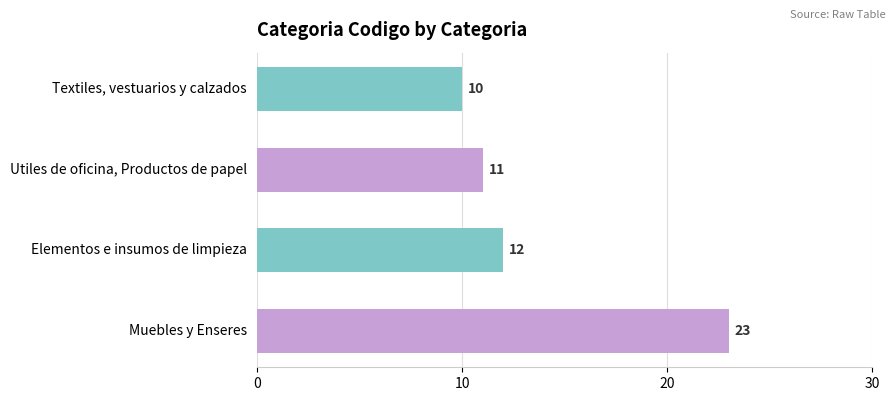

What is the label of the 3rd bar from the top?

Elementos e insumos de limpieza